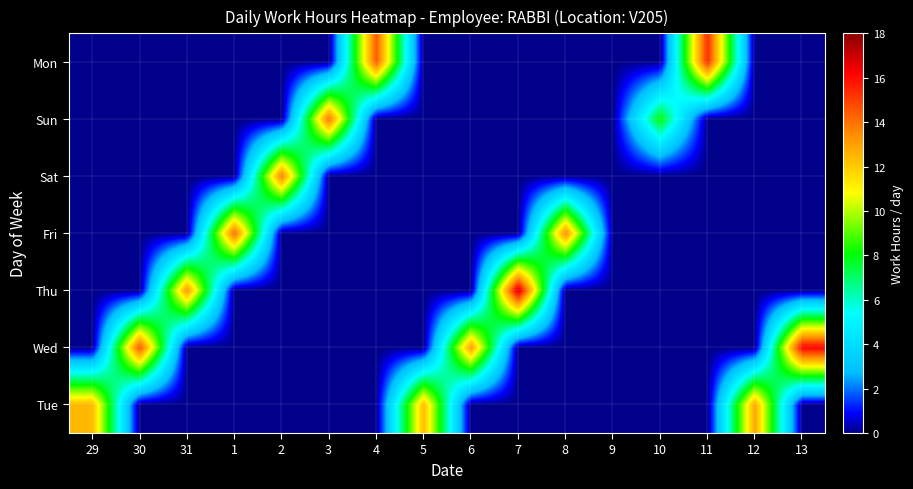

What is the spread (max minus min) of values at 29?

12.4